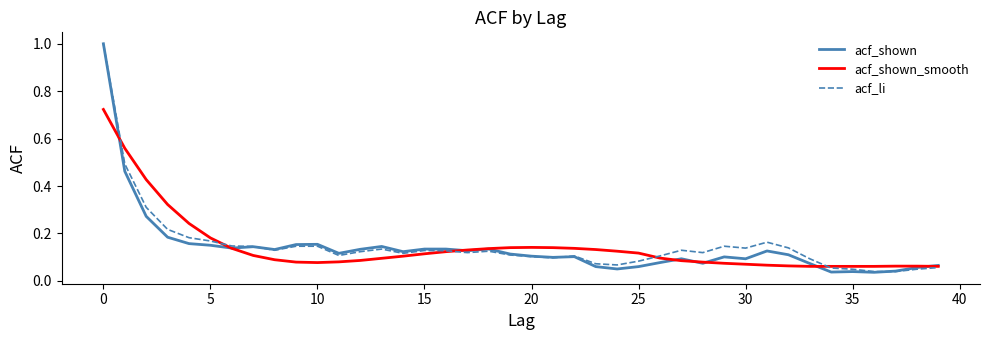

Which series has the largest range (max minus min)?

acf_shown